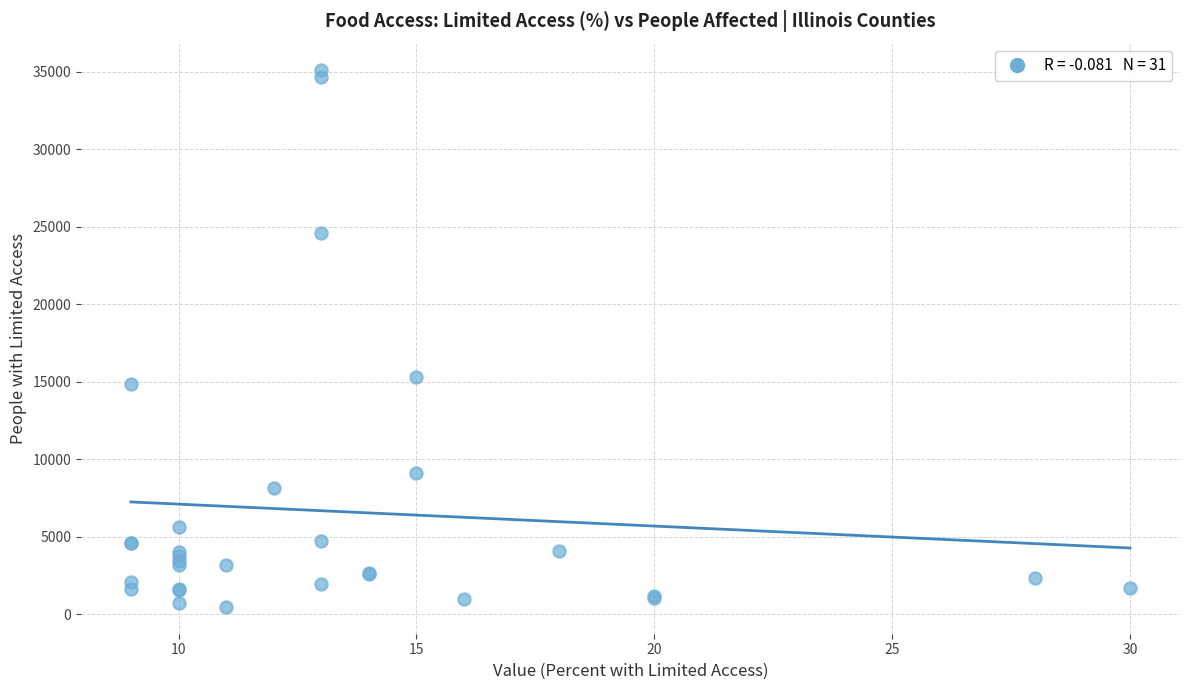

What Y value in the scatter plot is closest to 17784?

15338